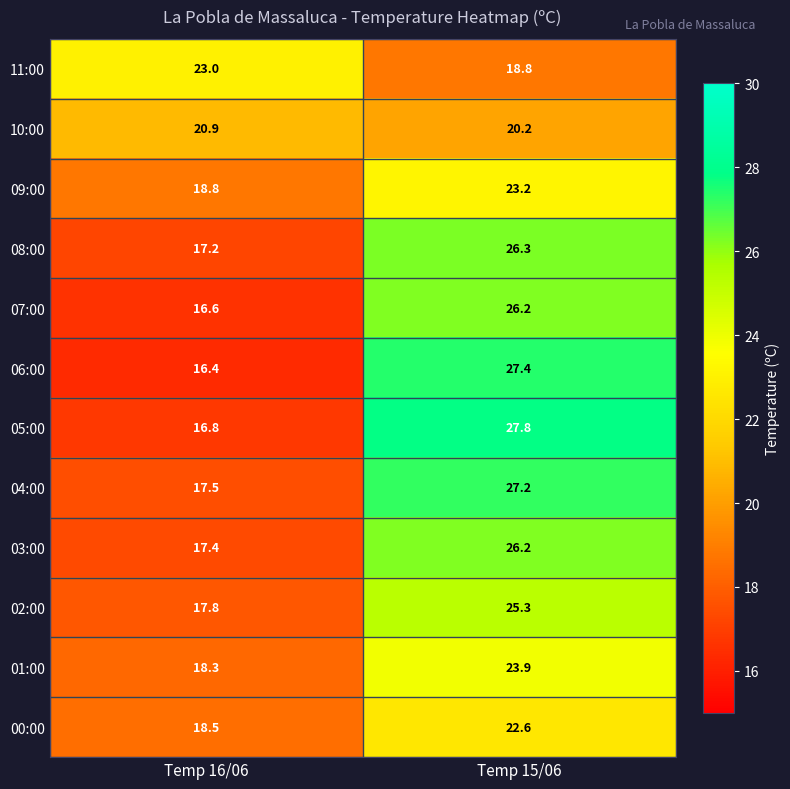

What is the difference between the 09:00 values at Temp 15/06 and Temp 16/06?

4.4